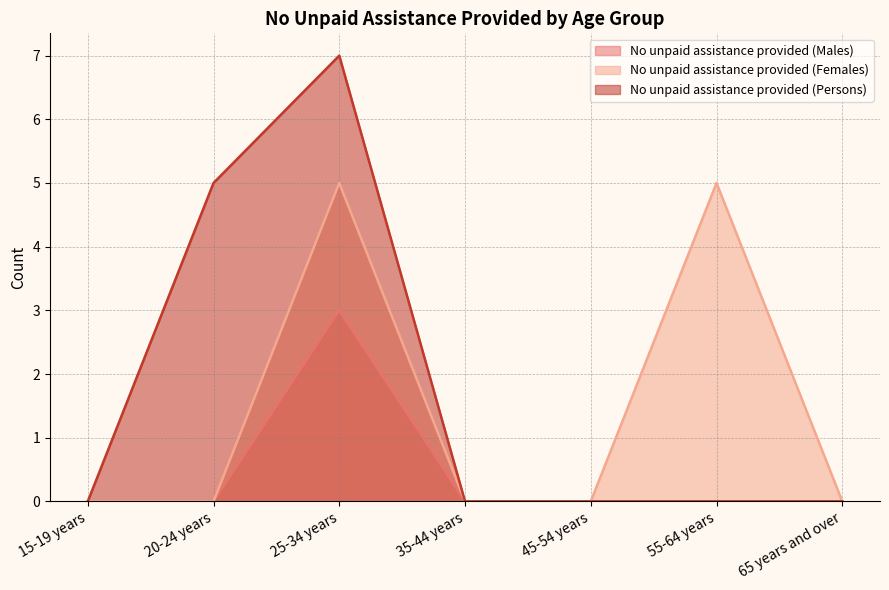

Count the No unpaid assistance provided (Females) values in the range 0 to 5.

7